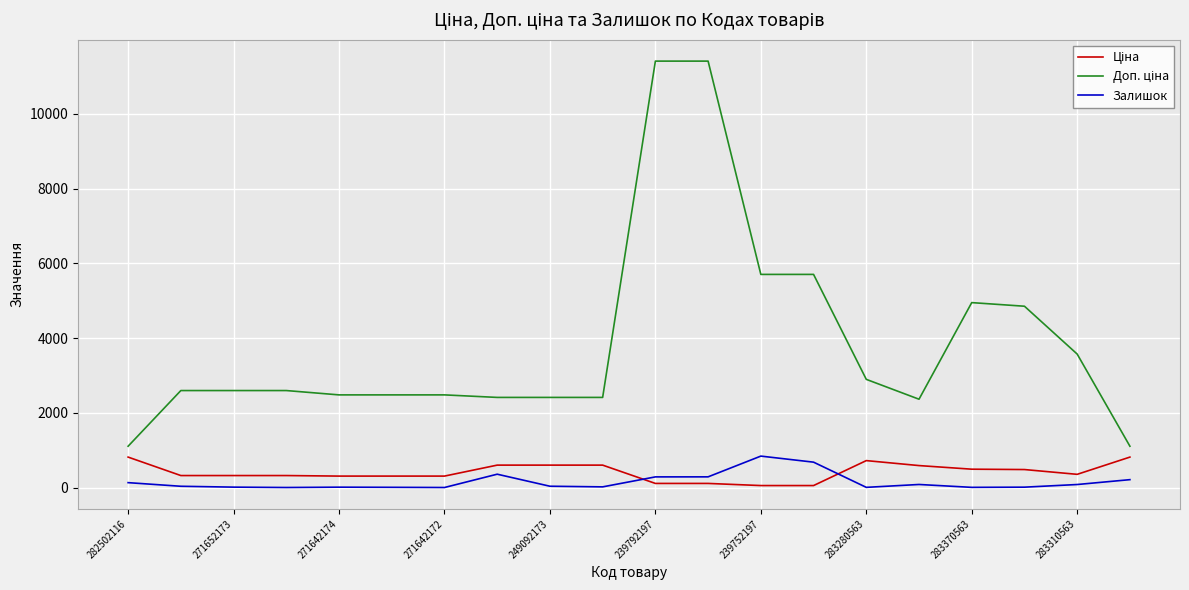

At which label does Залишок first exceed 39?

282502116